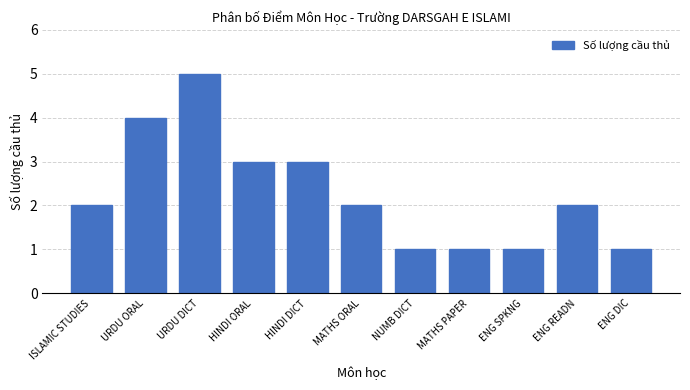

What is the sum of the values at MATHS ORAL and HINDI DICT?

5